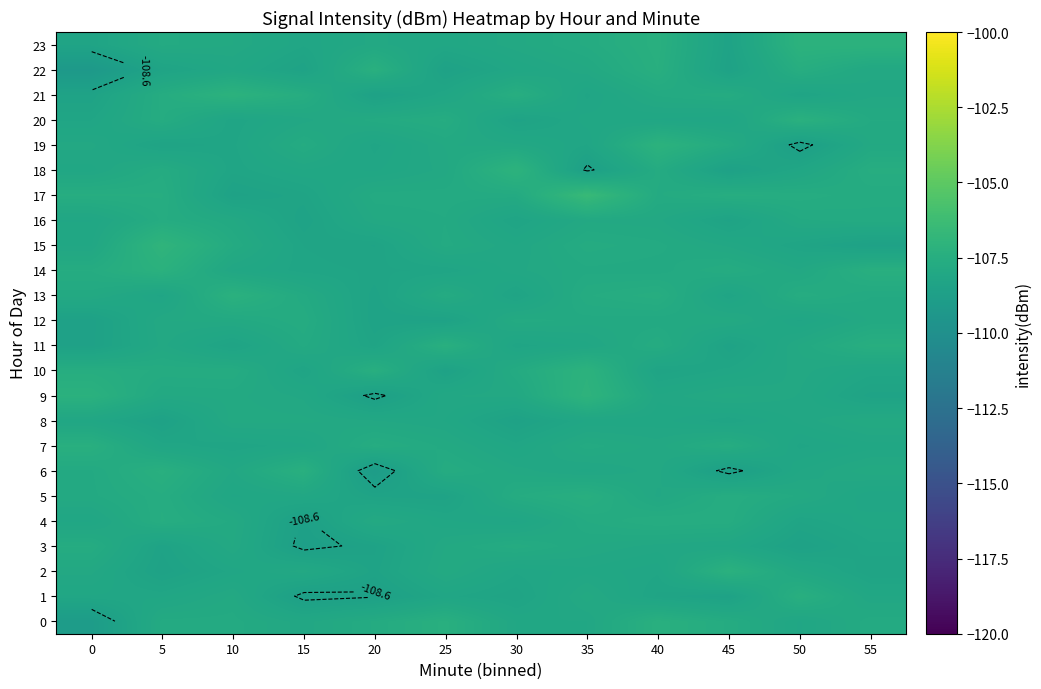

At how many categories does at least one series exceed -107?

2